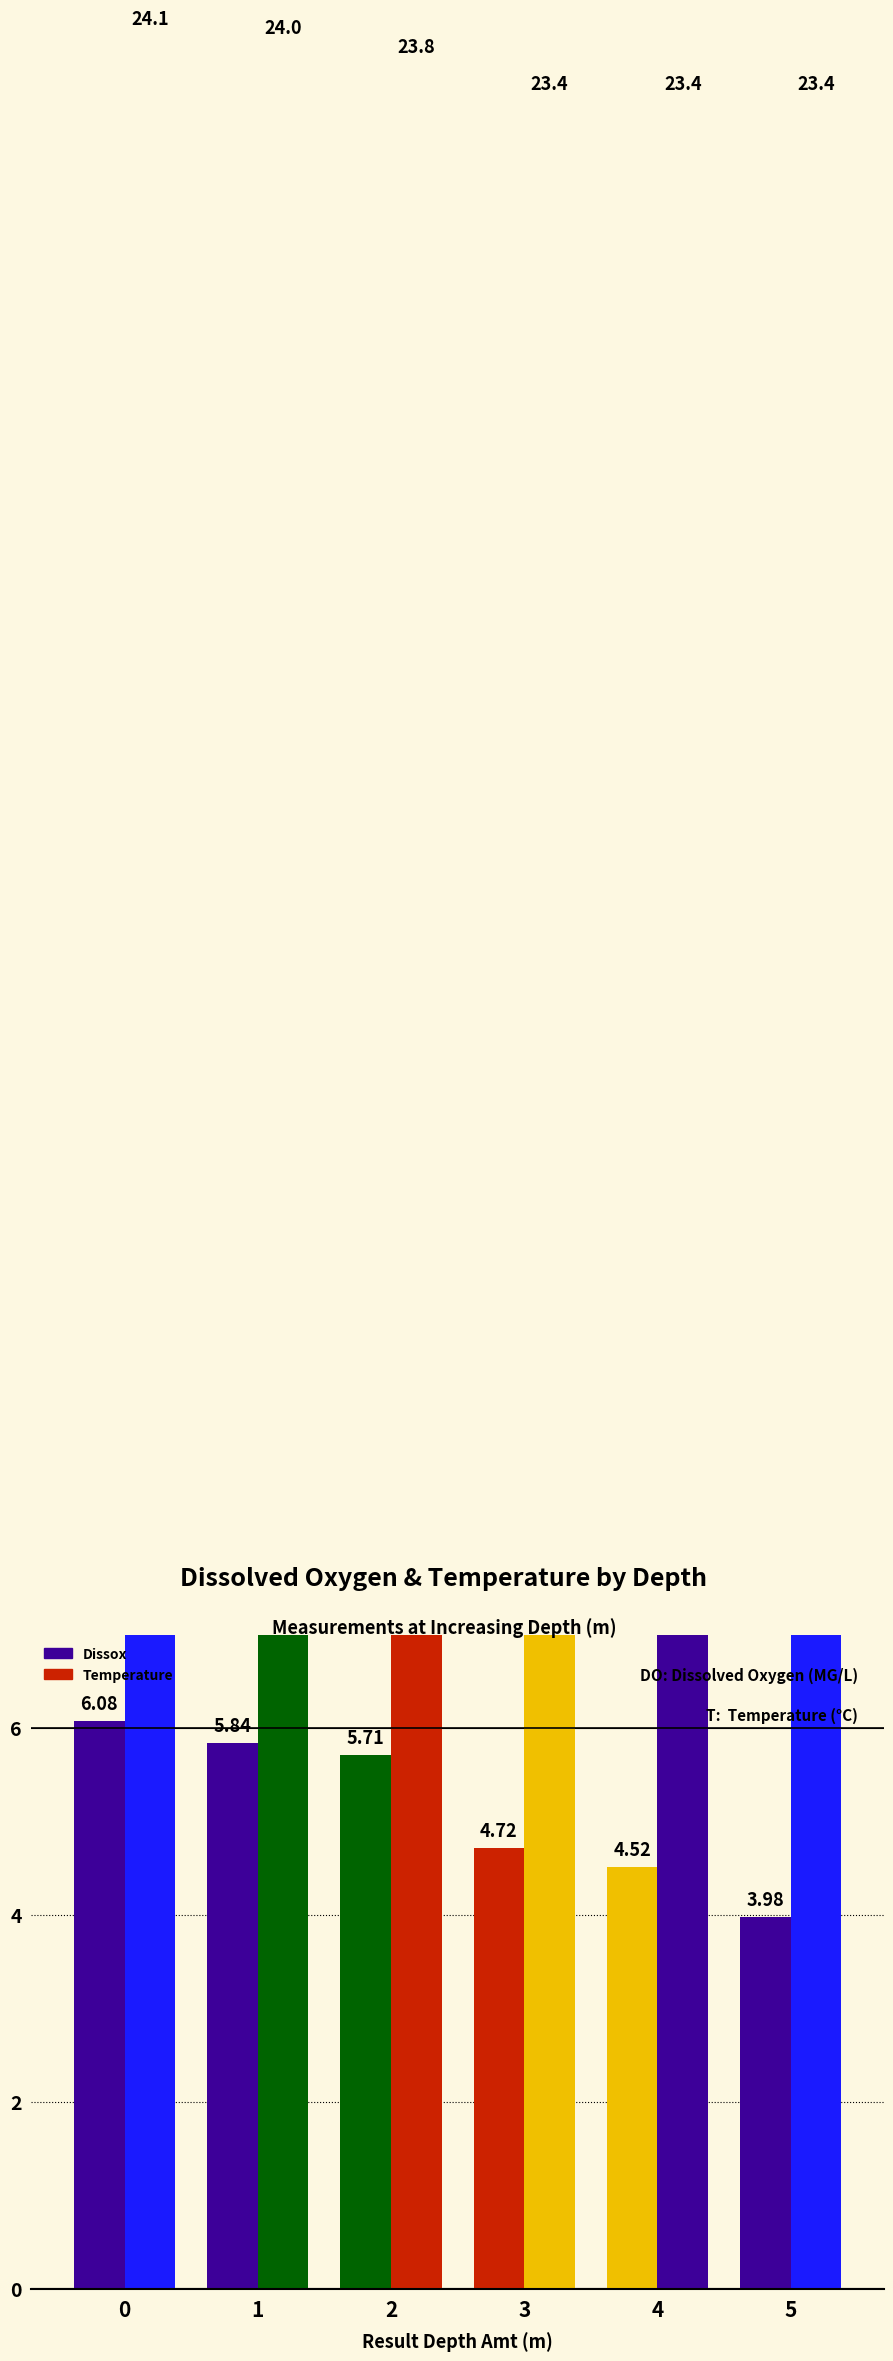

What is the average value of the Dissox series?

5.1